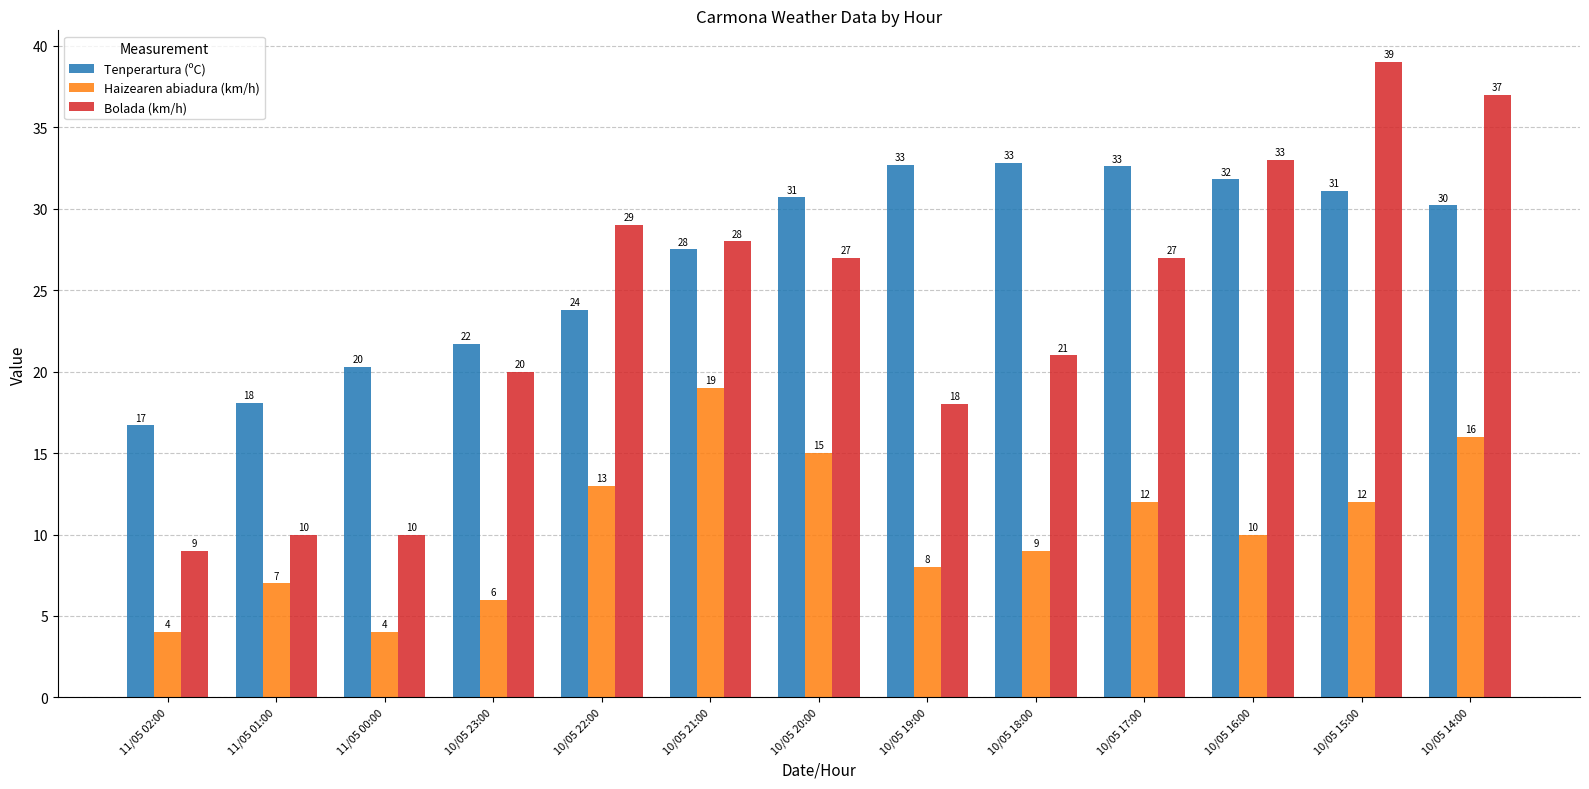

Rank the series by their maximum value, from highest to lowest.

Bolada (km/h), Tenperartura (ºC), Haizearen abiadura (km/h)